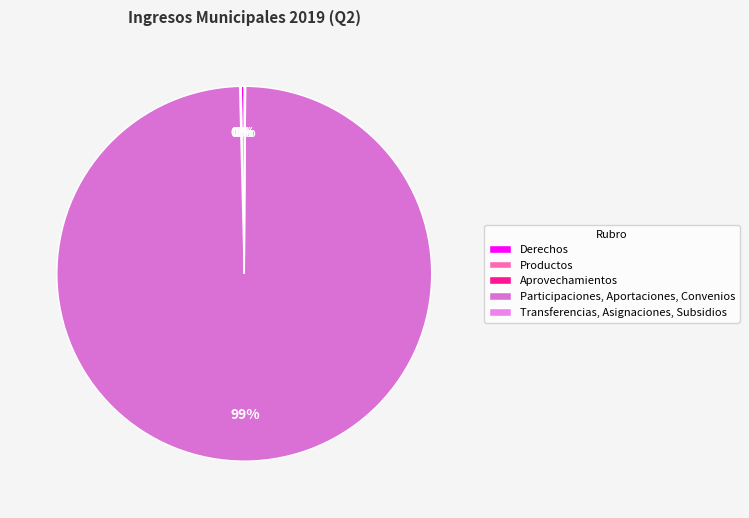

Combined, what portion of the pie is Transferencias, Asignaciones, Subsidios and Participaciones, Aportaciones, Convenios?

99.6%